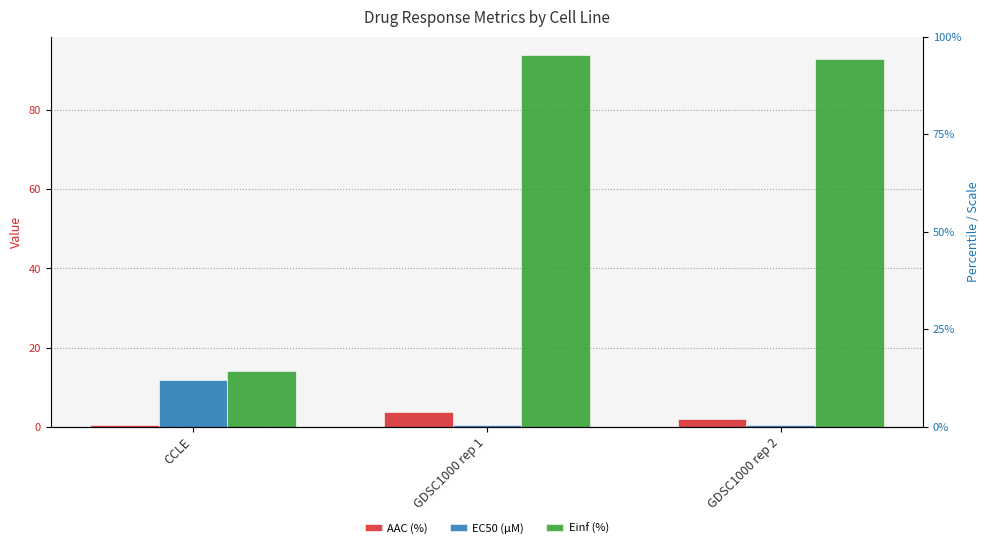

What is the average value of the AAC (%) series?

2.0